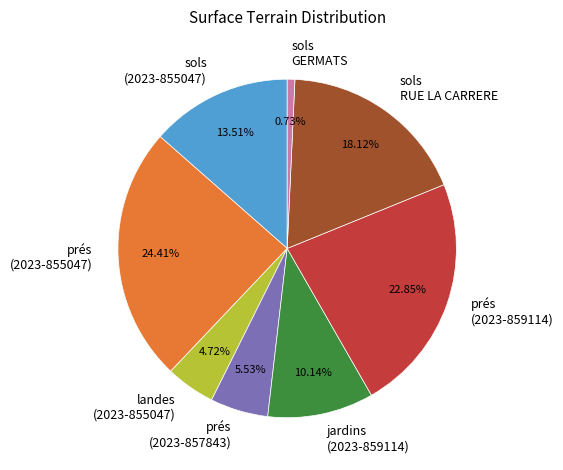

Approximately how many times larger is the value at jardins (2023-859114) compared to sols GERMATS?

13.9